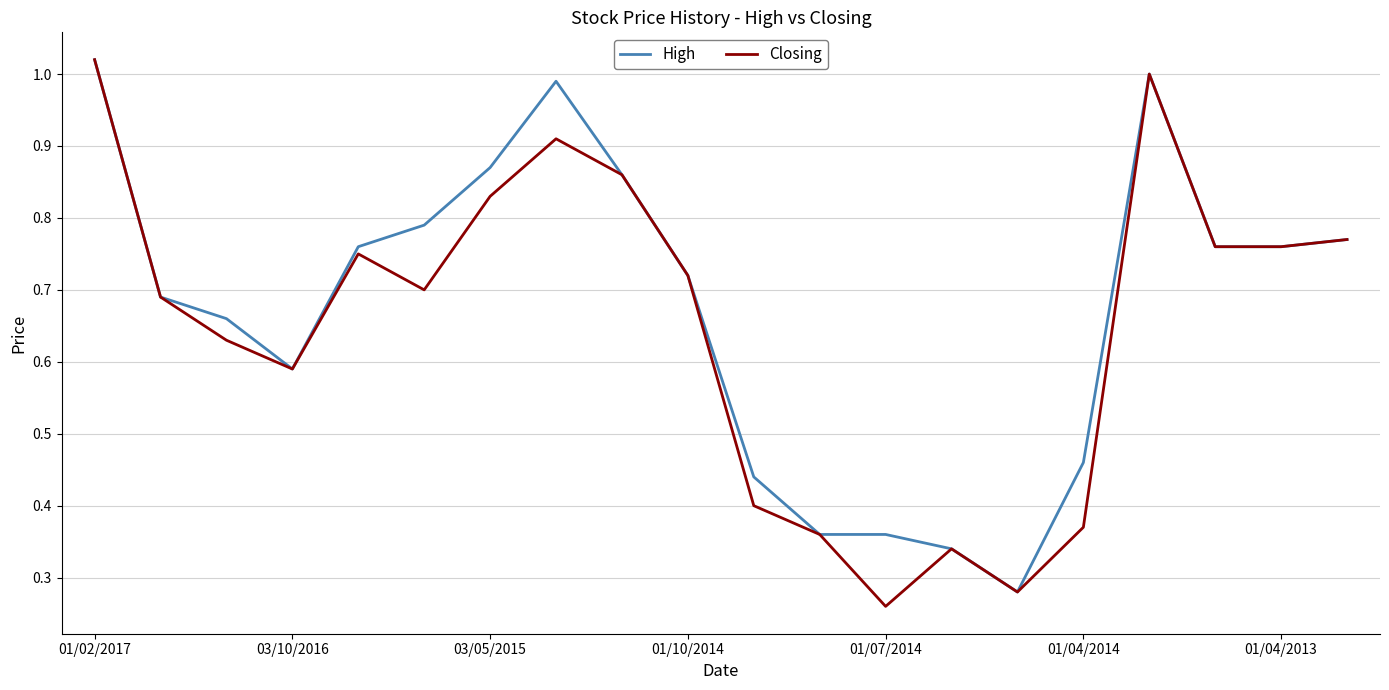

What is the difference between the maximum and minimum values in the High series?

0.7